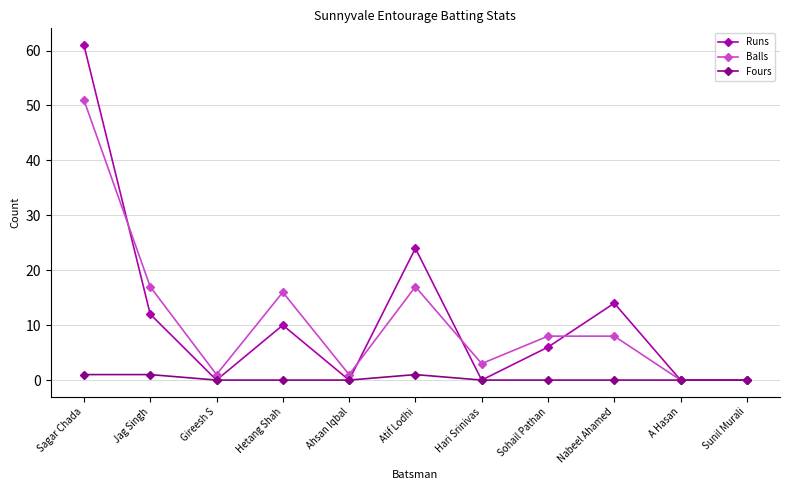

Where is Runs nearest to the value 30?

Atif Lodhi